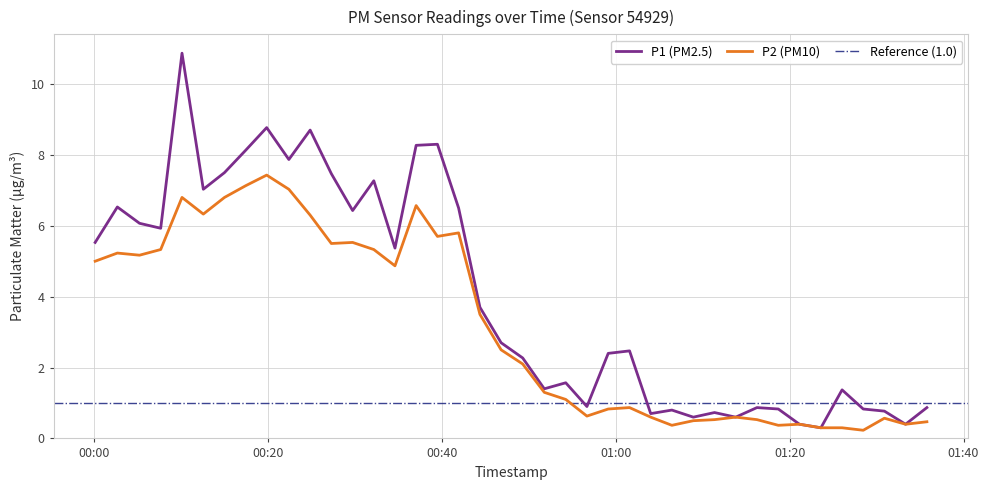

Rank the series by their maximum value, from lowest to highest.

P2, P1